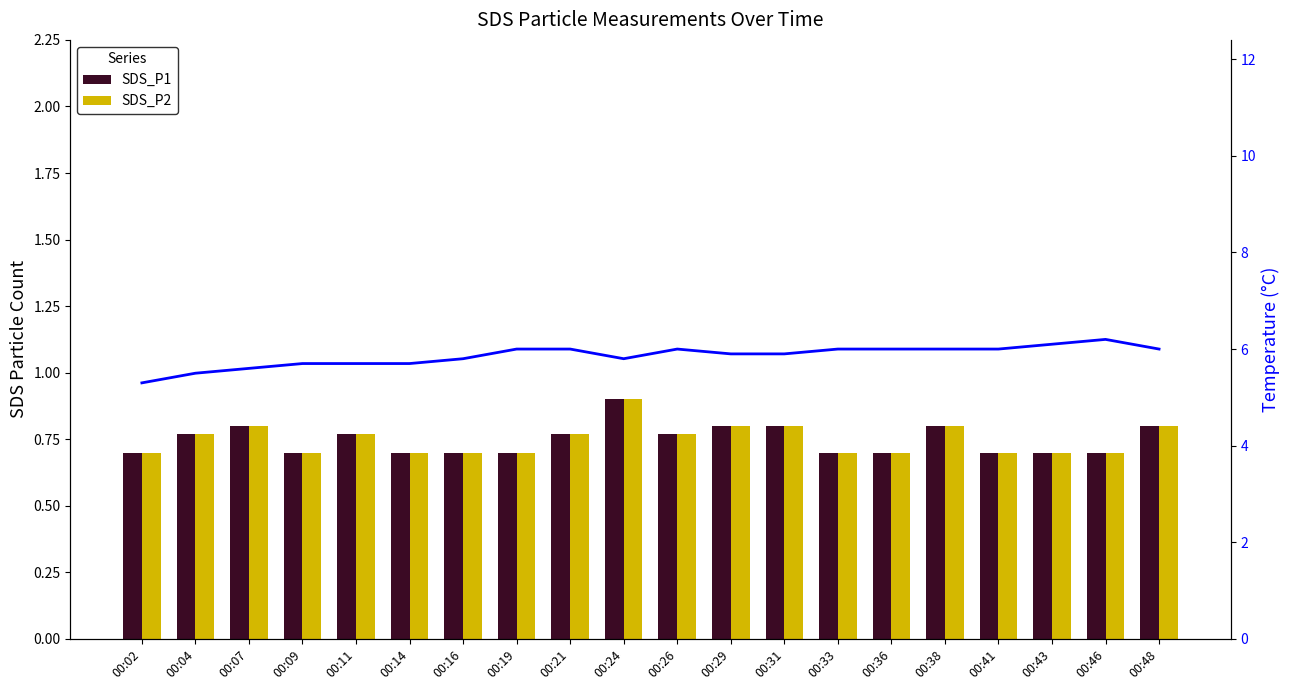

Reading right to left, what are all the values shown in this chart?

SDS_P1: 0.8	0.7	0.7	0.7	0.8	0.7	0.7	0.8	0.8	0.8	0.9	0.8	0.7	0.7	0.7	0.8	0.7	0.8	0.8	0.7
SDS_P2: 0.8	0.7	0.7	0.7	0.8	0.7	0.7	0.8	0.8	0.8	0.9	0.8	0.7	0.7	0.7	0.8	0.7	0.8	0.8	0.7
Temperature: 6.0	6.2	6.1	6.0	6.0	6.0	6.0	5.9	5.9	6.0	5.8	6.0	6.0	5.8	5.7	5.7	5.7	5.6	5.5	5.3